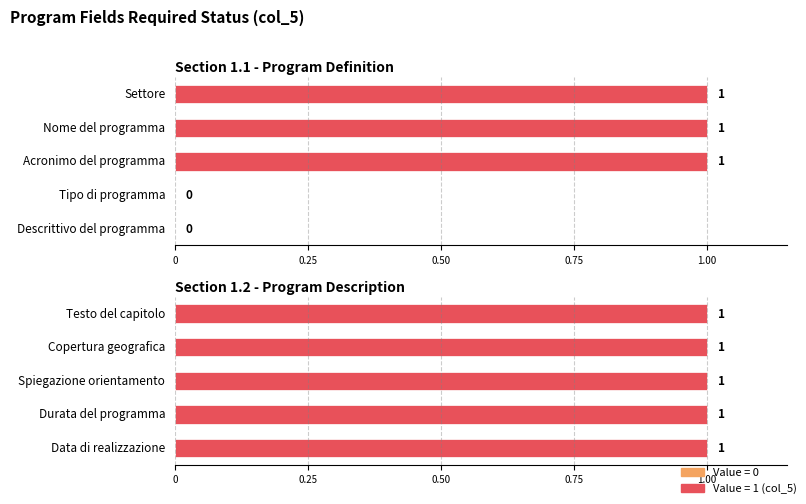

What is the sum of the values at Nome del programma and Spiegazione orientamento?

2